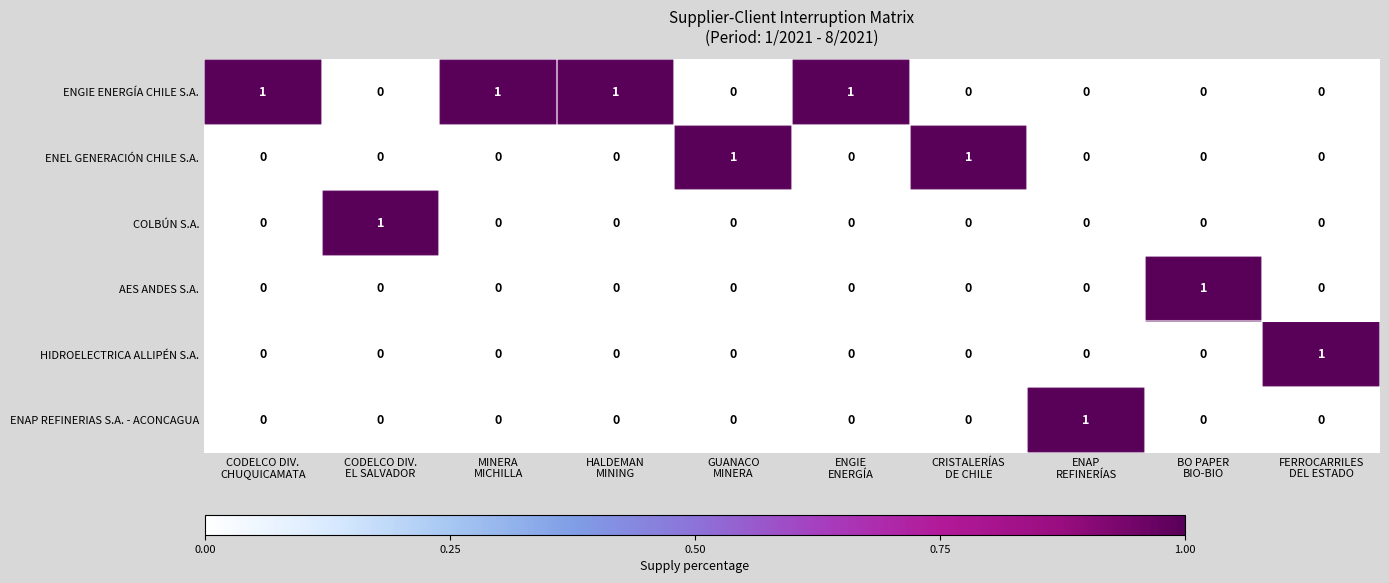

At how many categories does at least one series exceed 0?

10